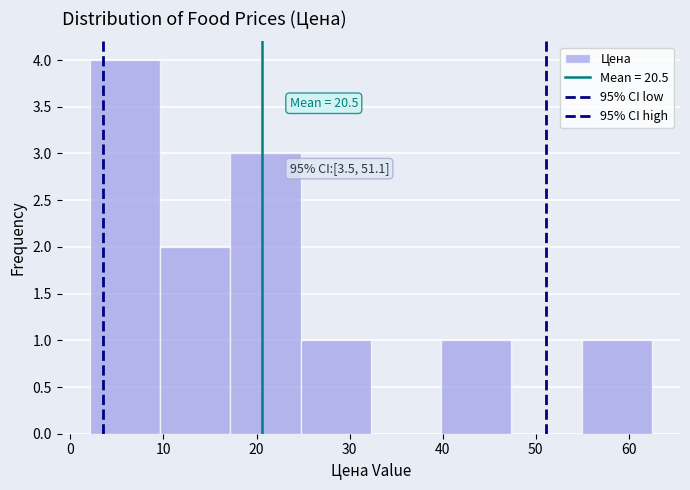

Over which range of the x-axis is the bar tallest?

2 to 10